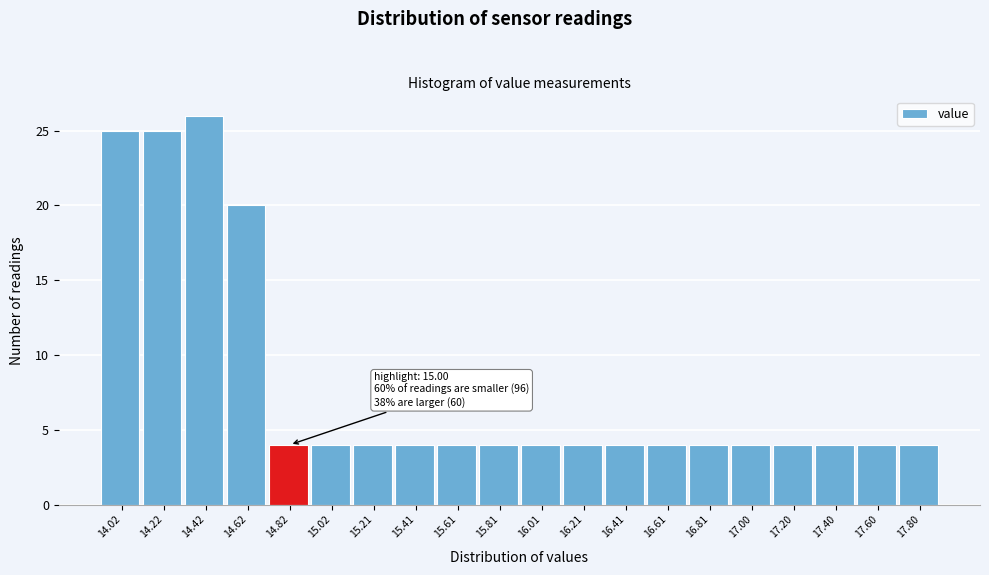

Reading left to right, extract all data points from this chart.

25	25	26	20	4	4	4	4	4	4	4	4	4	4	4	4	4	4	4	4